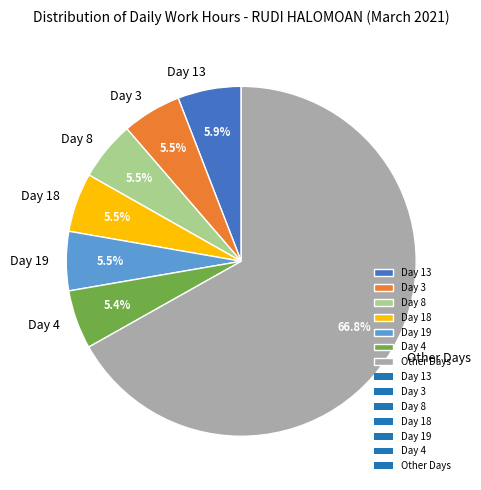

Does any single category account for the majority?

Yes